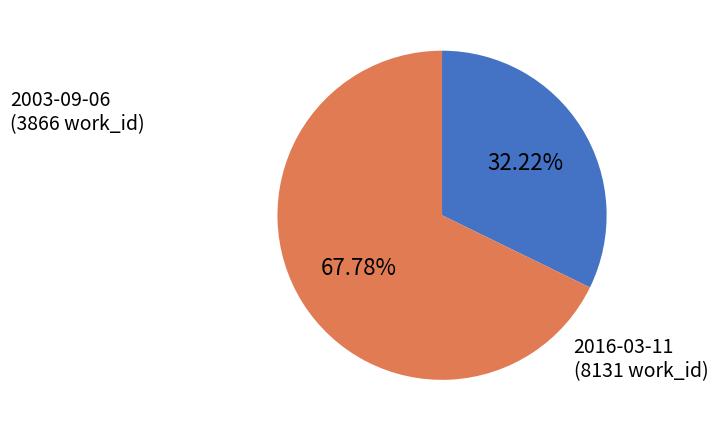

Is there any slice that represents more than half of the pie?

Yes